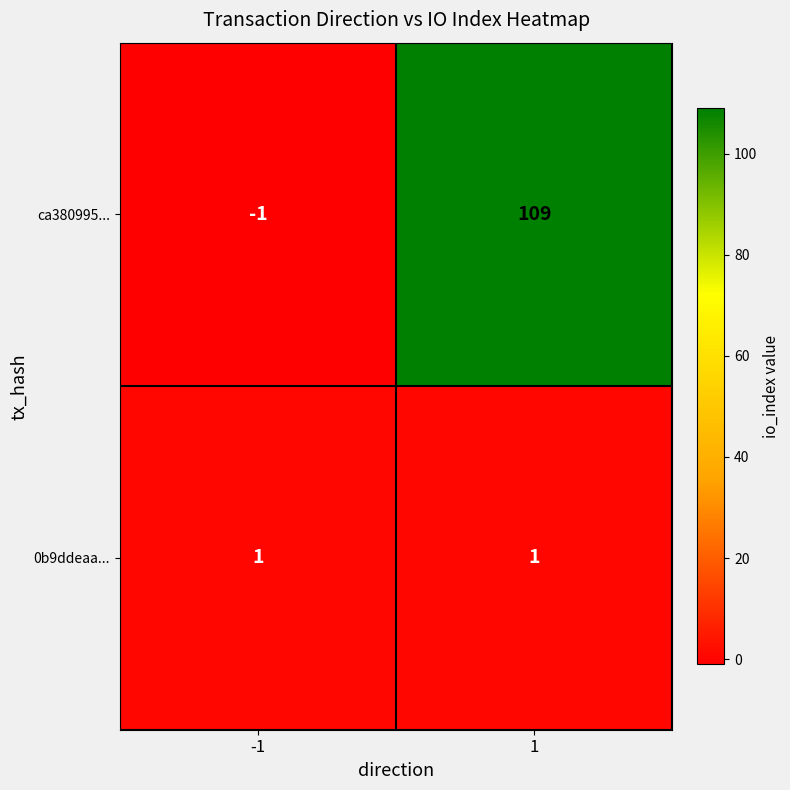

What is the approximate value of ca380995... at 1?

109